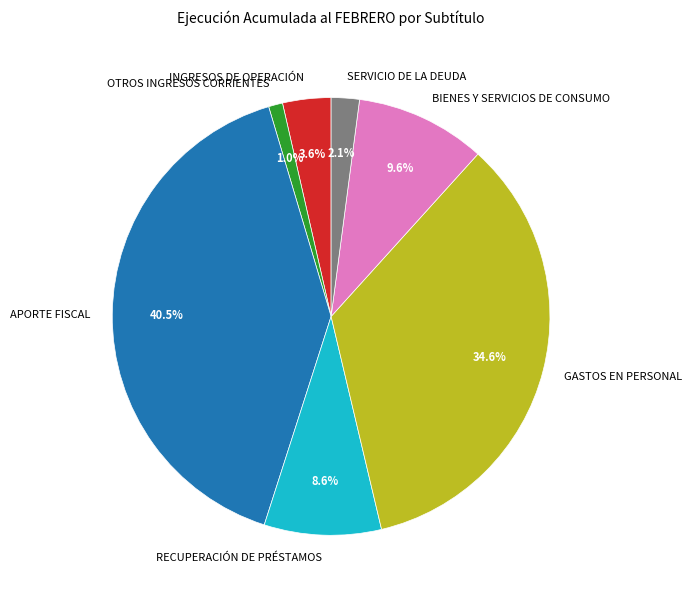

Is it true that BIENES Y SERVICIOS DE CONSUMO is 10% of the pie?

True